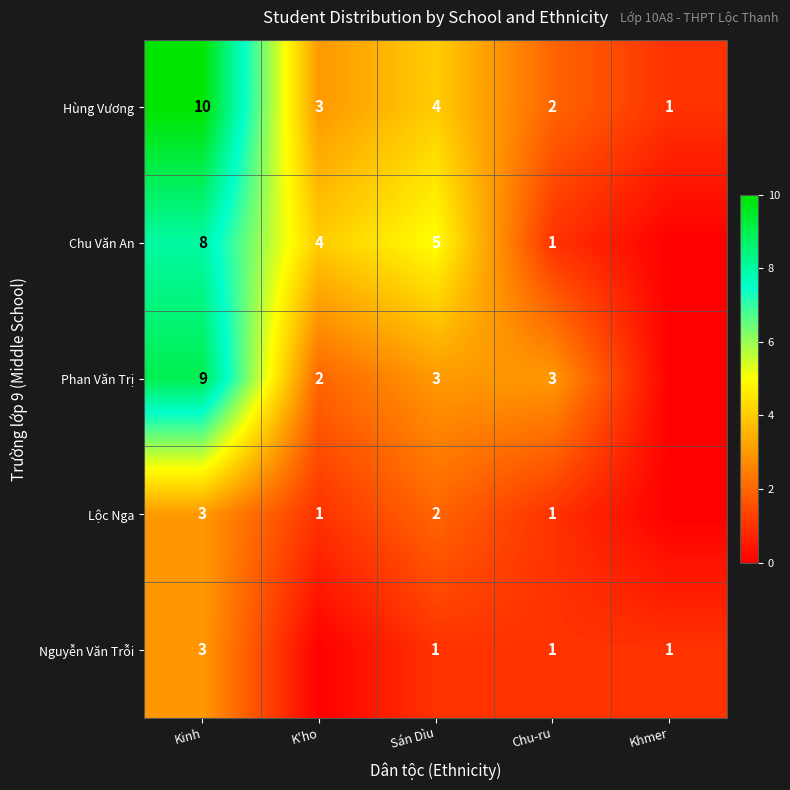

True or false: Lộc Nga has a value of 2 at K'ho.

False